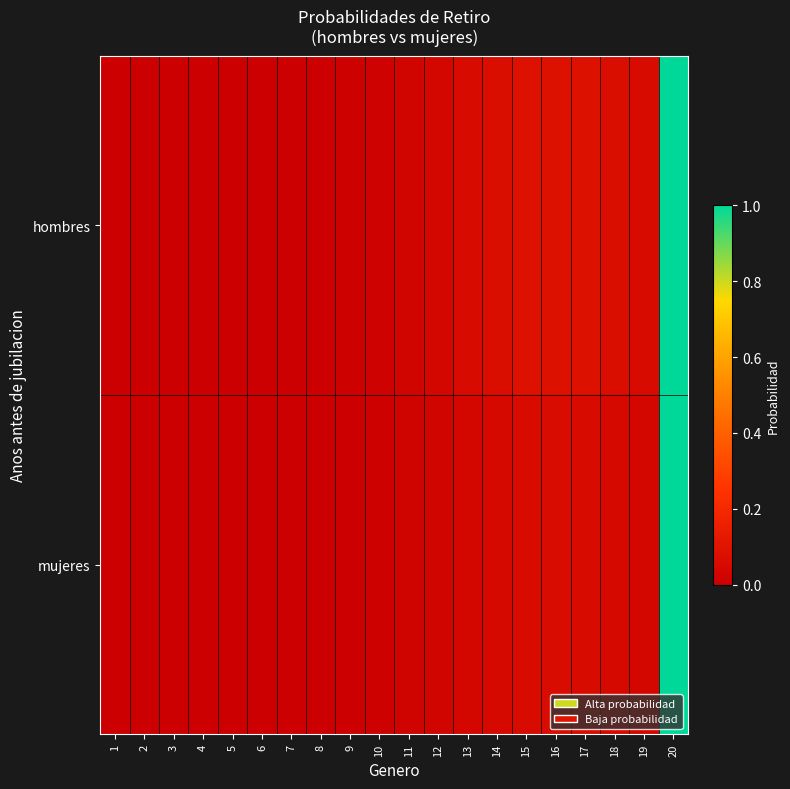

List the series in order of their peak value, lowest first.

hombres, mujeres